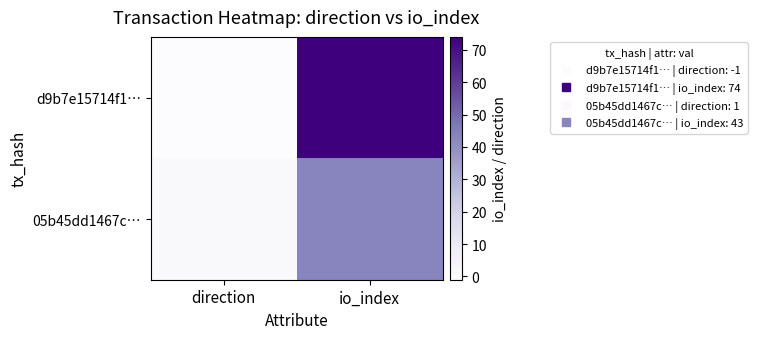

Which series has the largest range (max minus min)?

d9b7e15714f1…